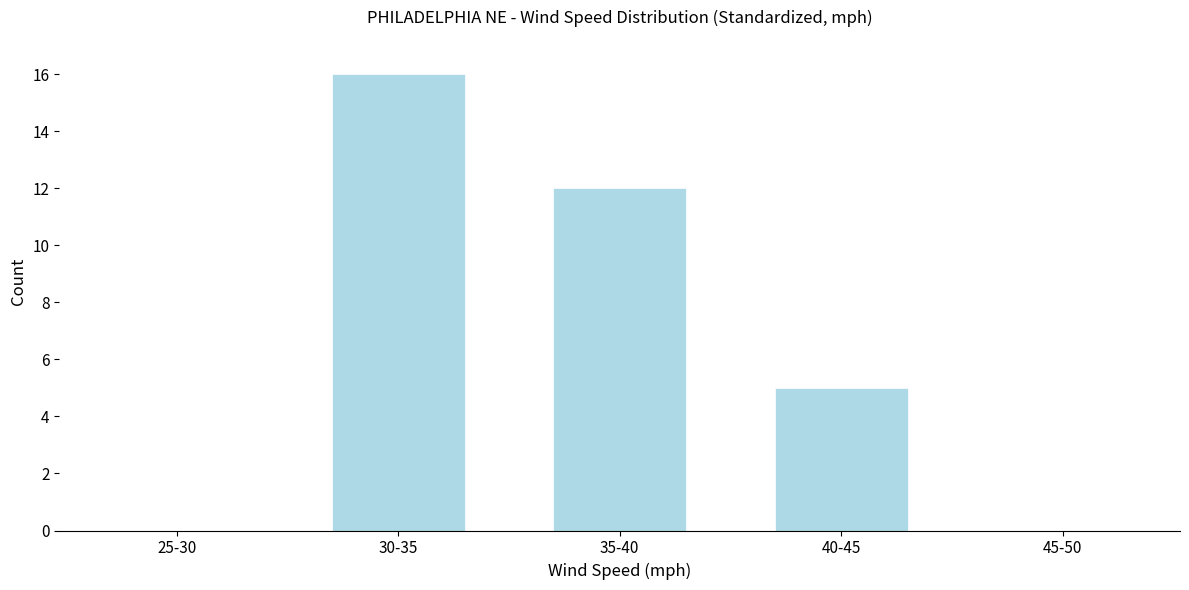

Reading left to right, what are all the values shown in this chart?

25-30=0	30-35=16	35-40=12	40-45=5	45-50=0